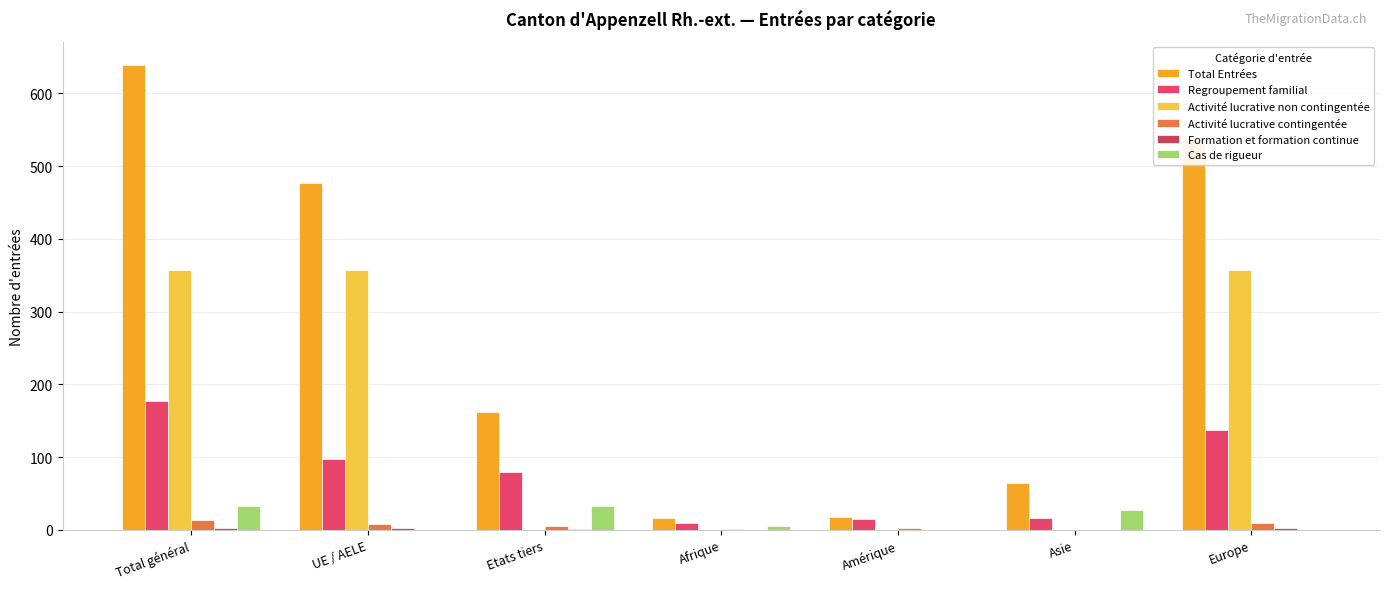

Rank the series at Amérique from highest to lowest value.

Total Entrées, Regroupement familial, Activité lucrative contingentée, Activité lucrative non contingentée, Formation et formation continue, Cas de rigueur